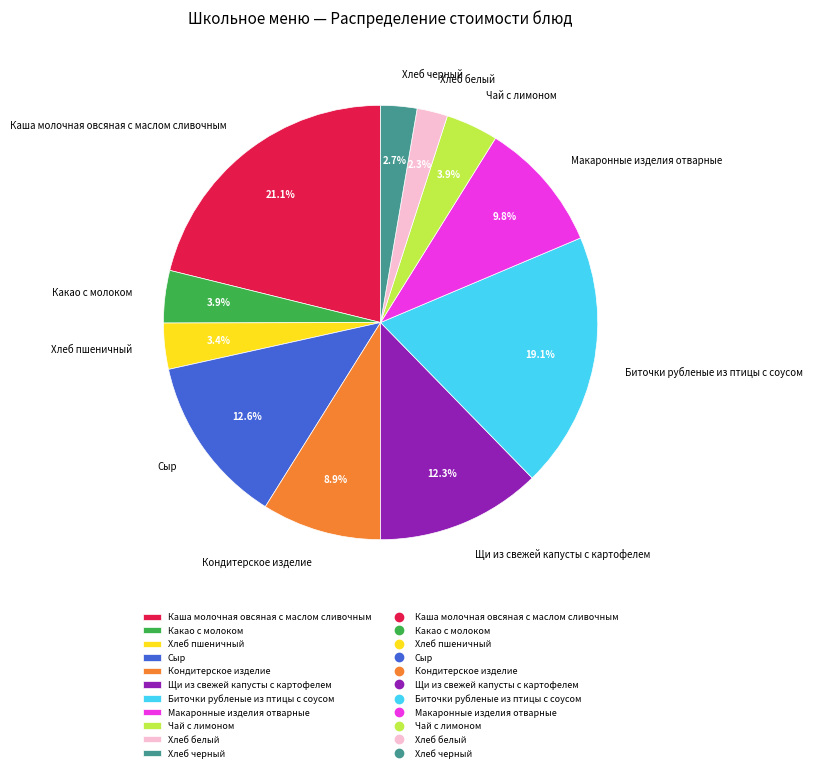

Is it true that Хлеб пшеничный is 12% of the pie?

False